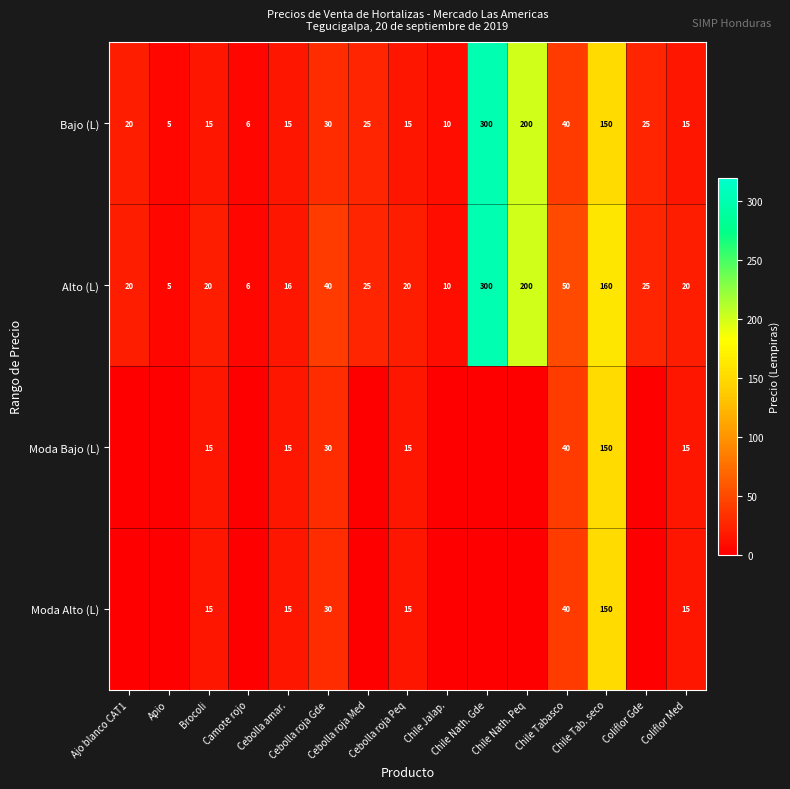

Which has a higher value, Chile Nath. Peq or Chile Tabasco?

Chile Nath. Peq